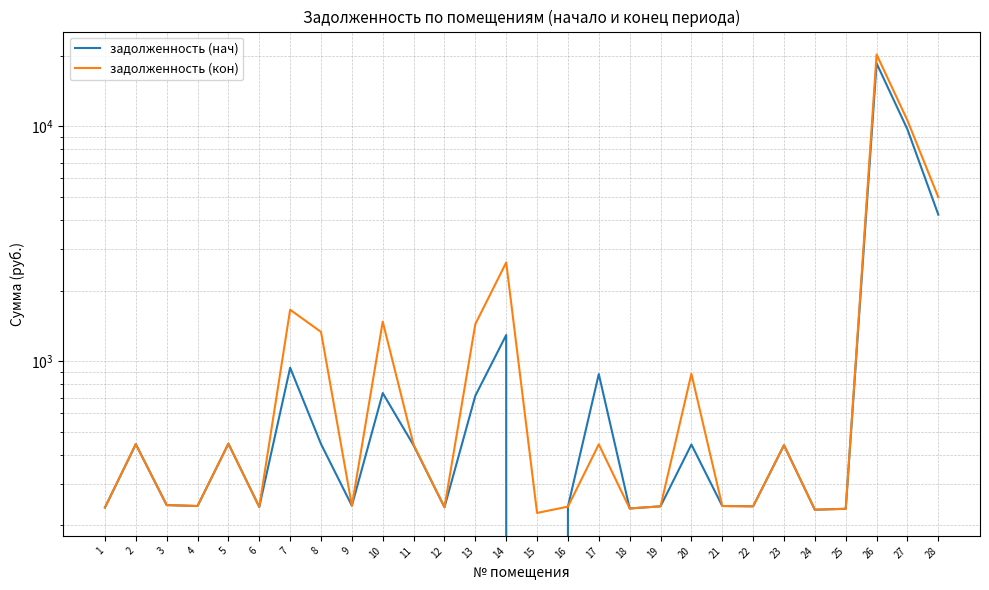

Which series has the widest spread of values?

задолженность (кон)